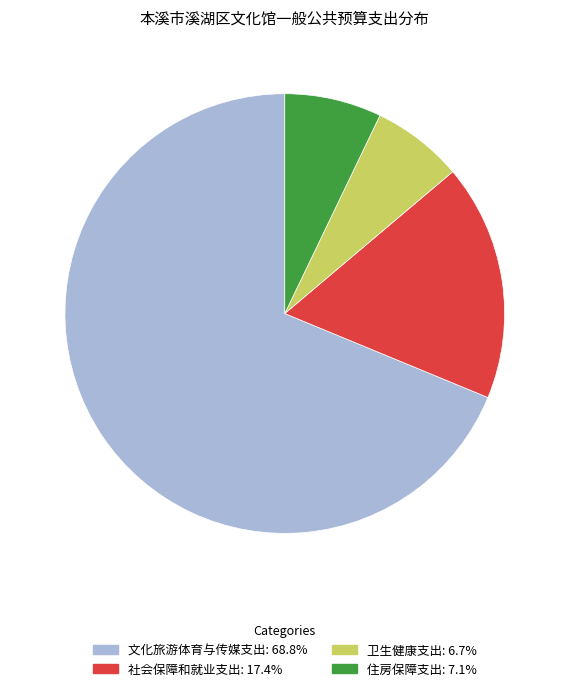

True or false: 社会保障和就业支出 accounts for 17% of the total.

True